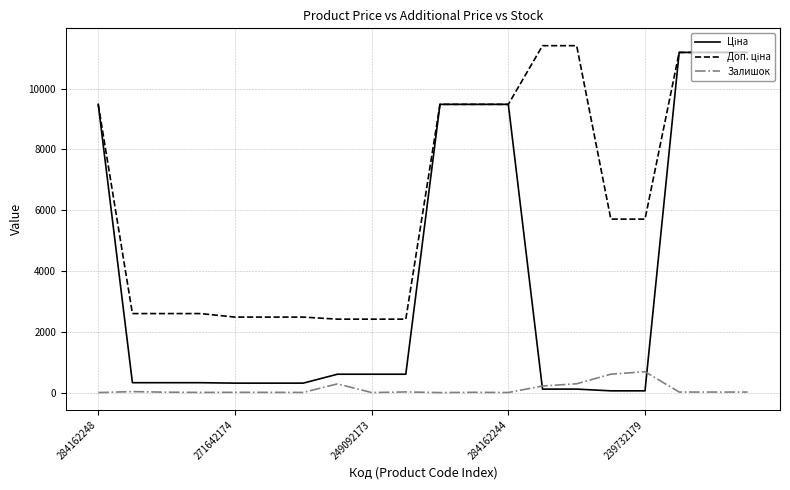

What is the maximum value for Залишок?

686.0